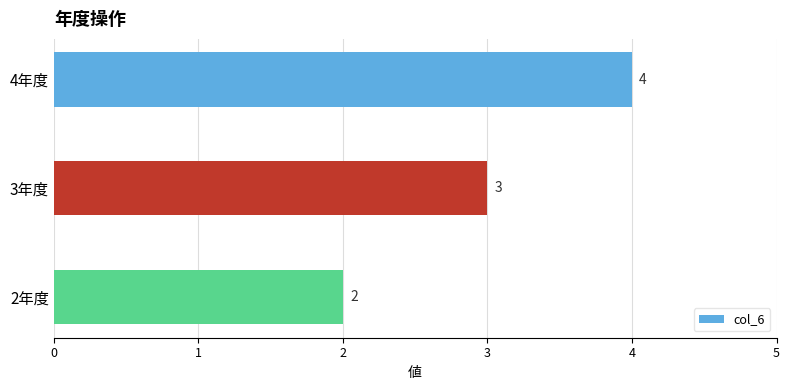

What is the difference between the maximum and minimum values?

2